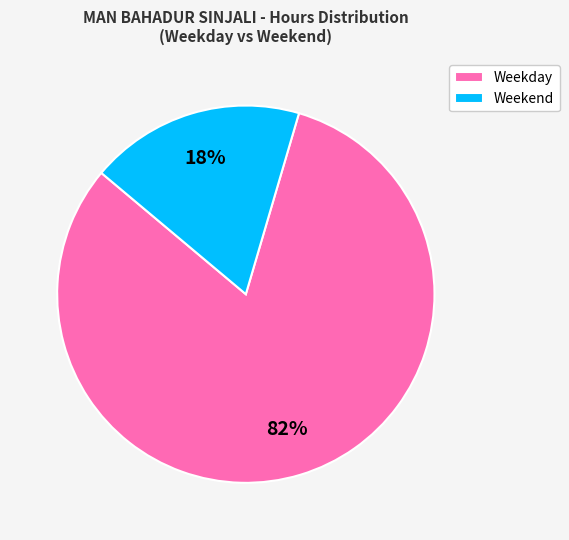

To the nearest percent, what percentage of the pie is Weekday?

82%